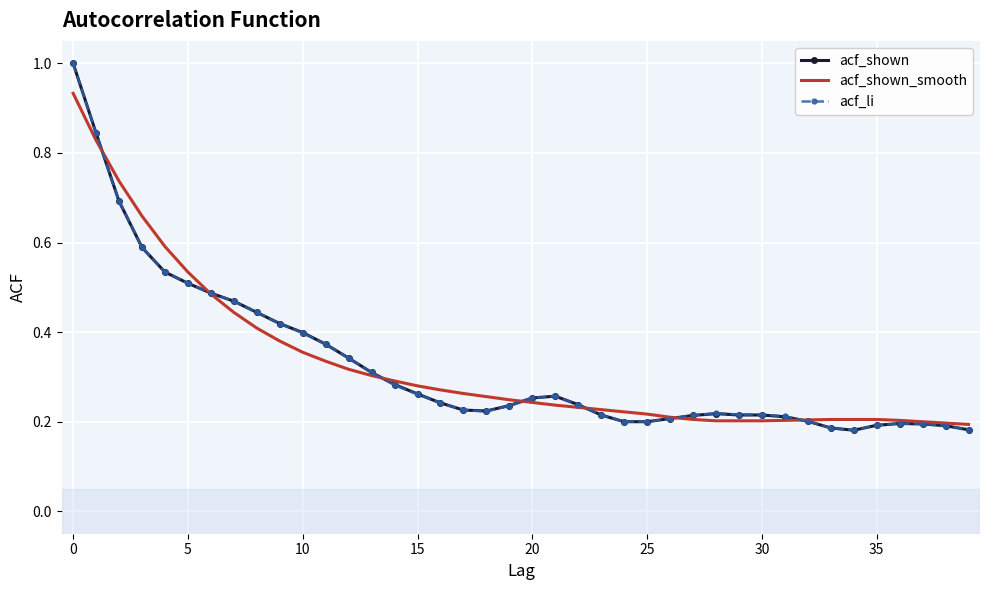

What is the highest value of the acf_shown series?

1.0